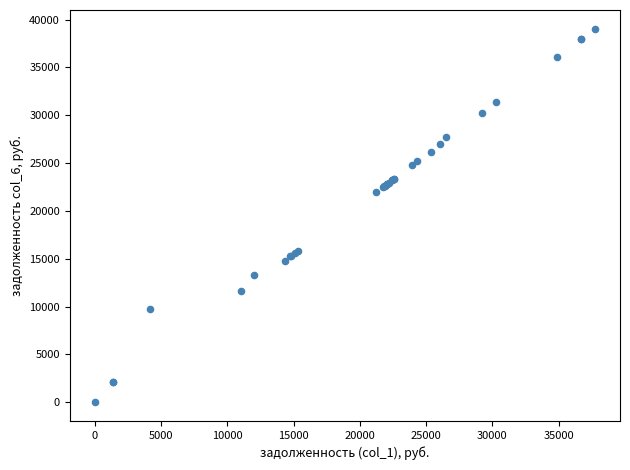

What Y value in the scatter plot is closest to 19521?

21981.9